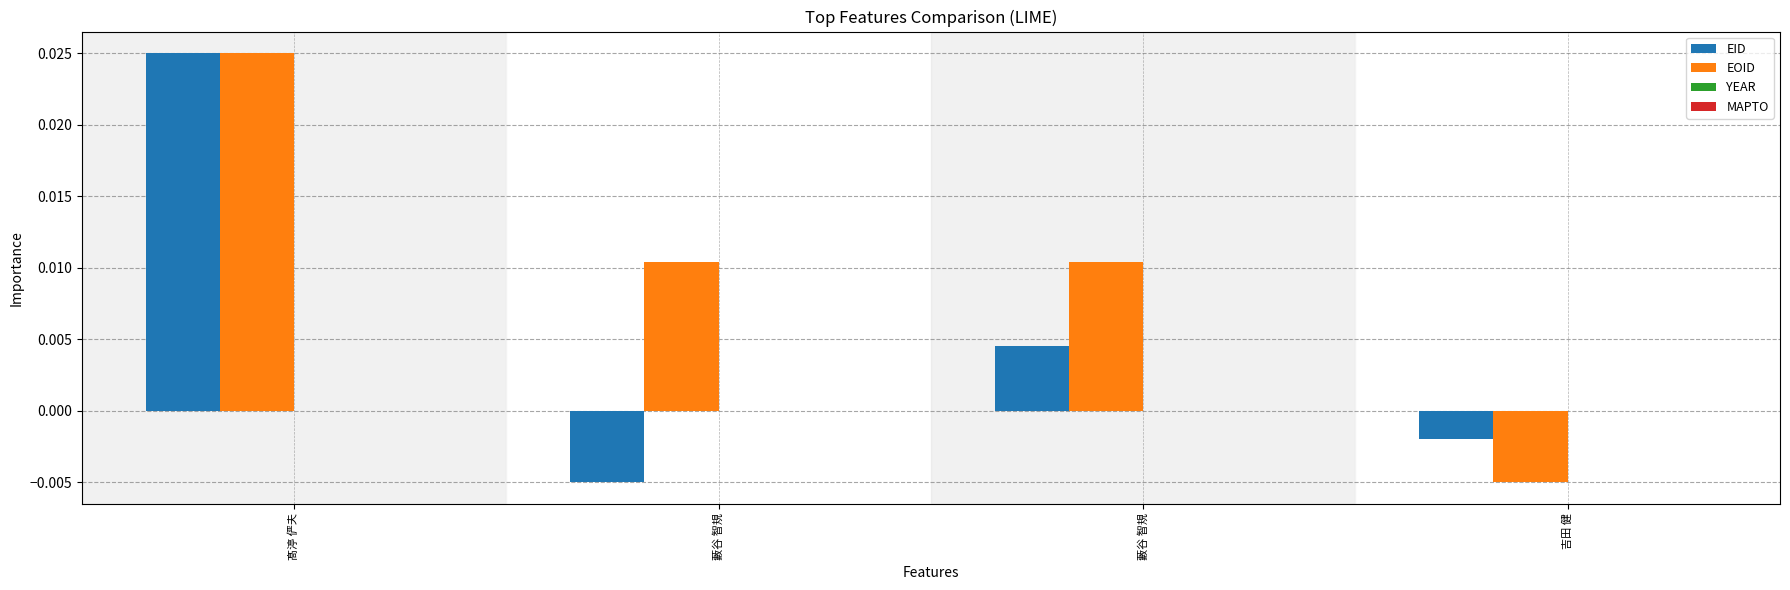

How many series are shown in this chart?

2